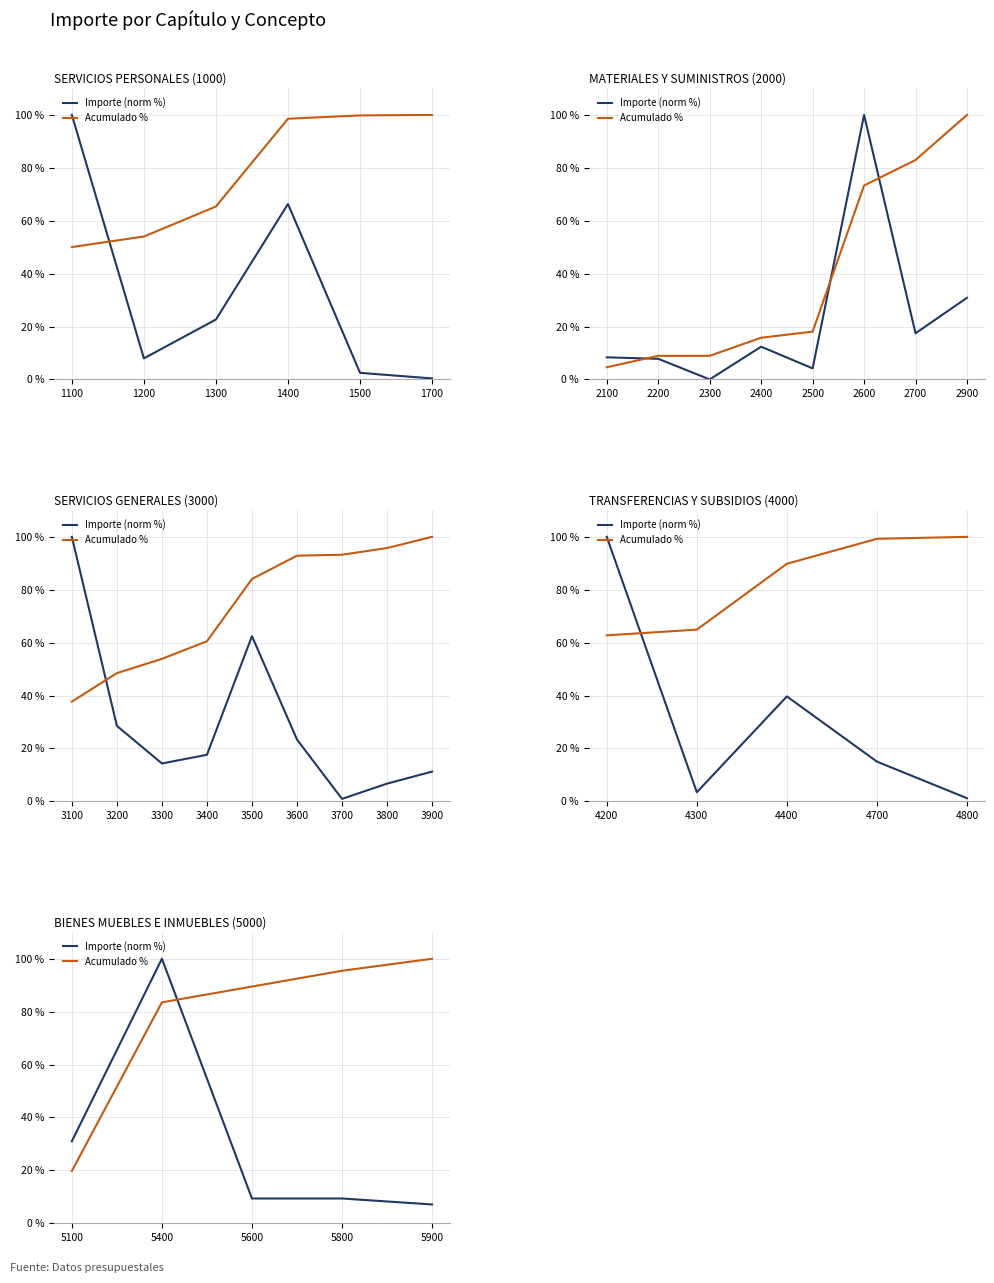

True or false: Importe (norm %) has more than 0 interior local peaks.

True